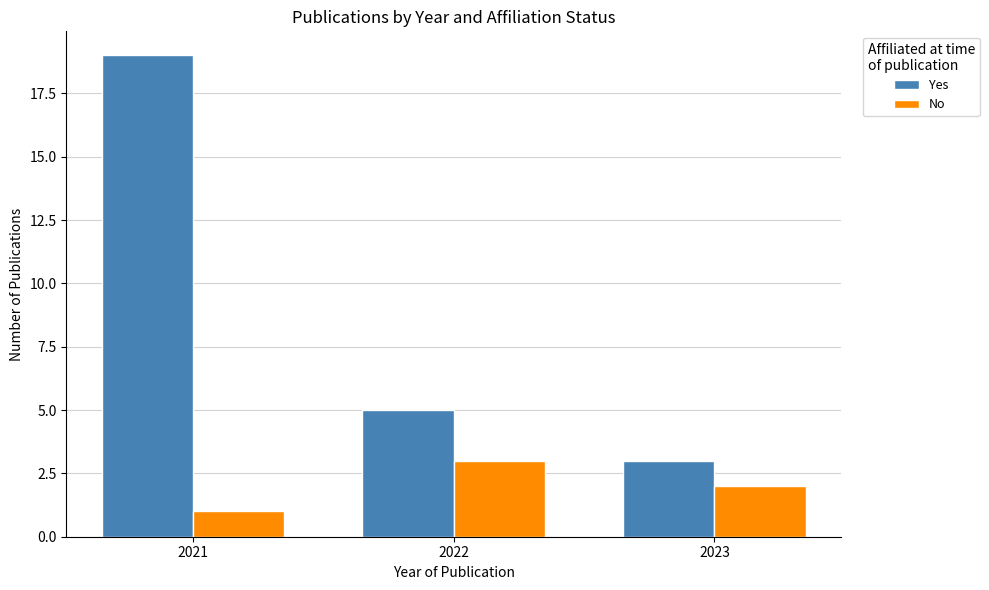

The Yes series shows 4 at 2023. True or false?

False